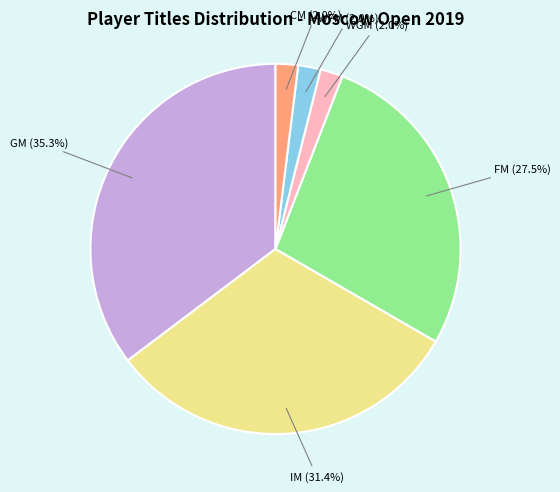

Count the number of slices in the pie.

6